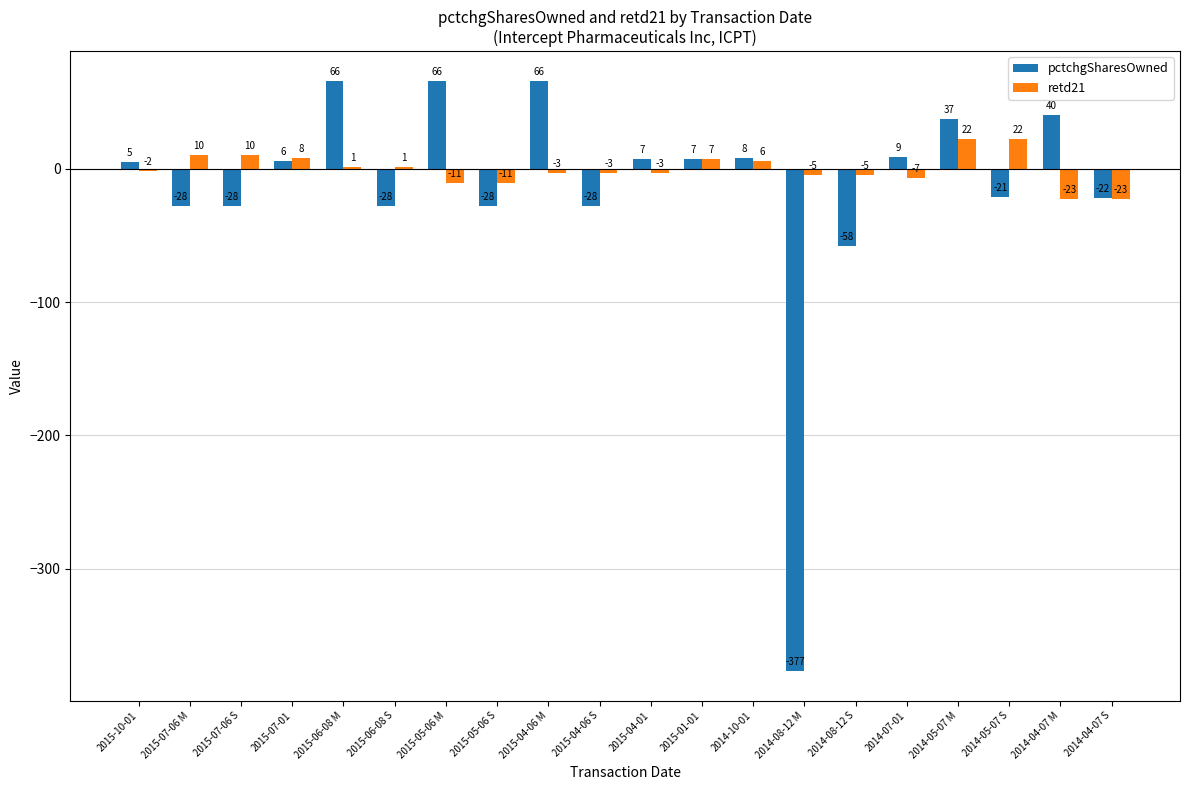

Which series changed the most between 2015-01-01 and 2014-08-12 M?

pctchgSharesOwned